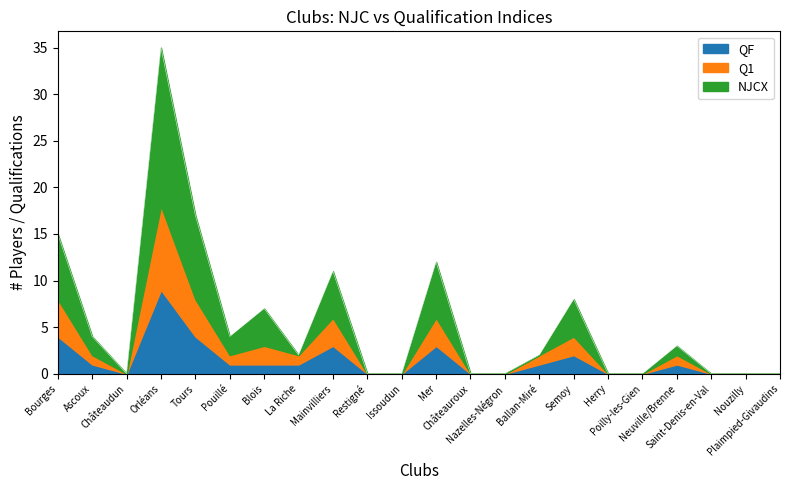

What is the maximum value shown in the chart?

35